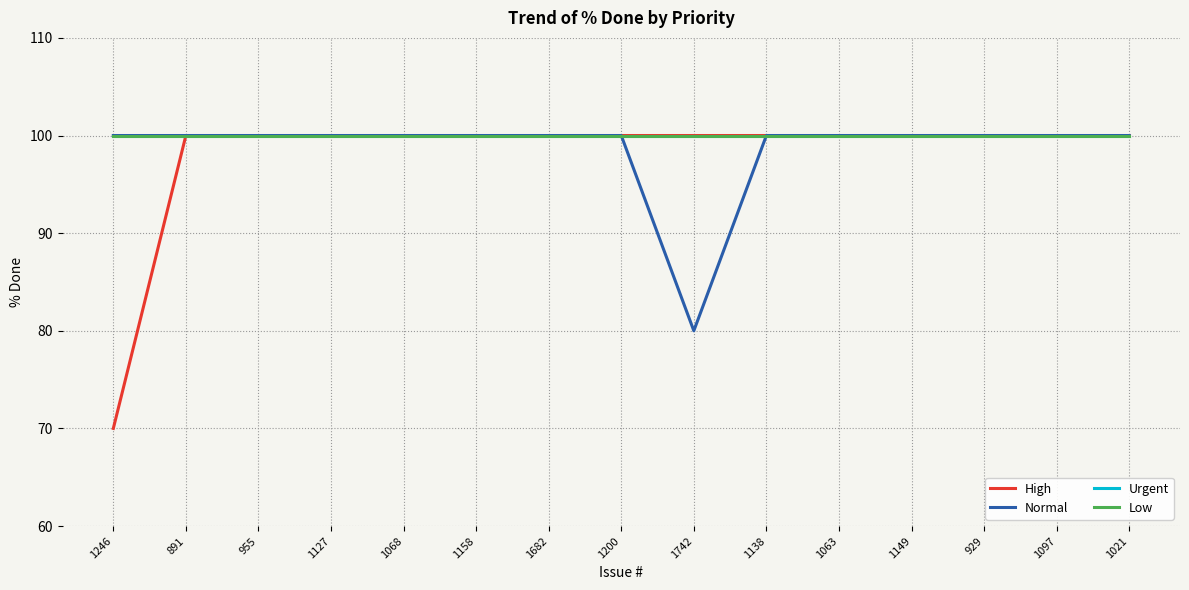

What is the smallest value displayed?

70